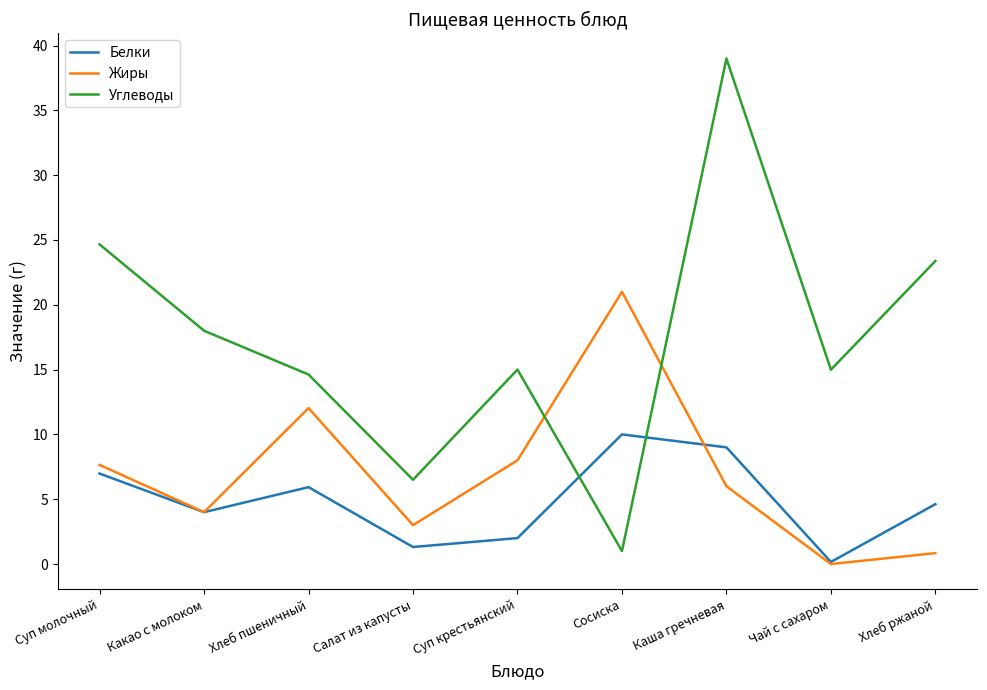

Which category has the lowest value in the Белки series?

Чай с сахаром